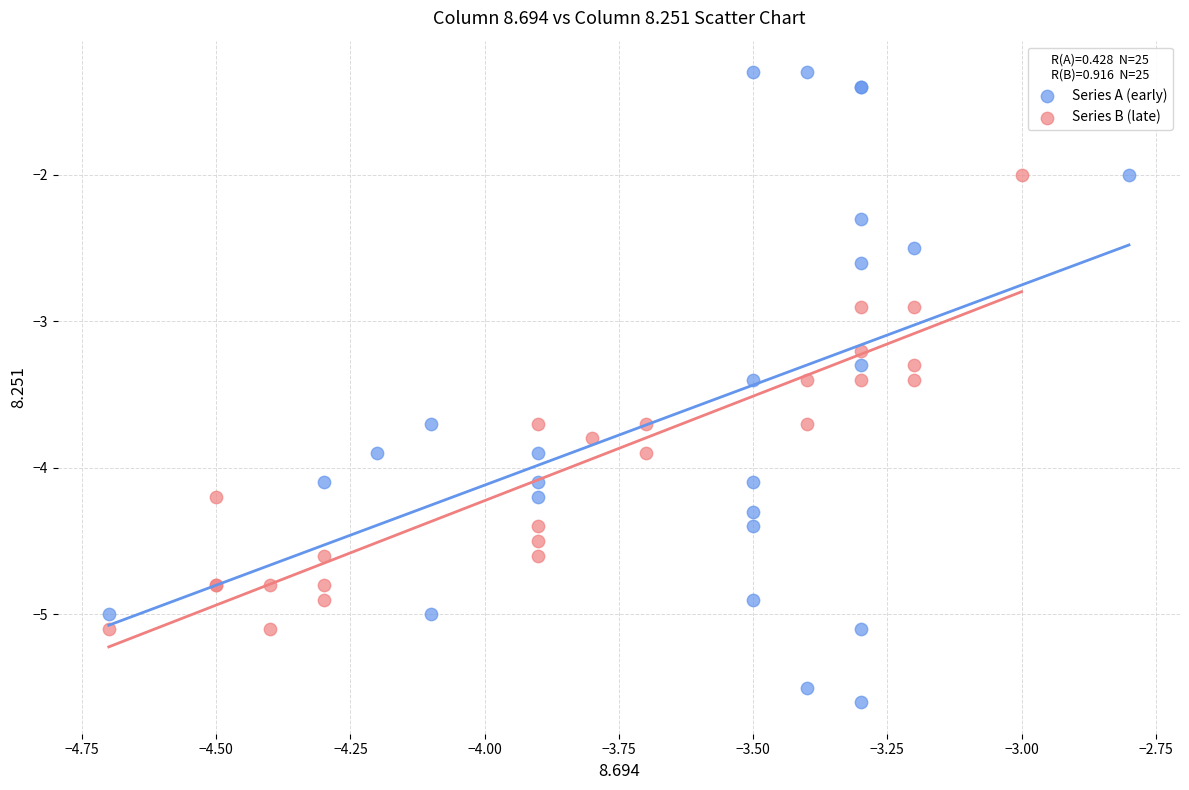

Which series reaches the minimum Y coordinate?

Series A (early)